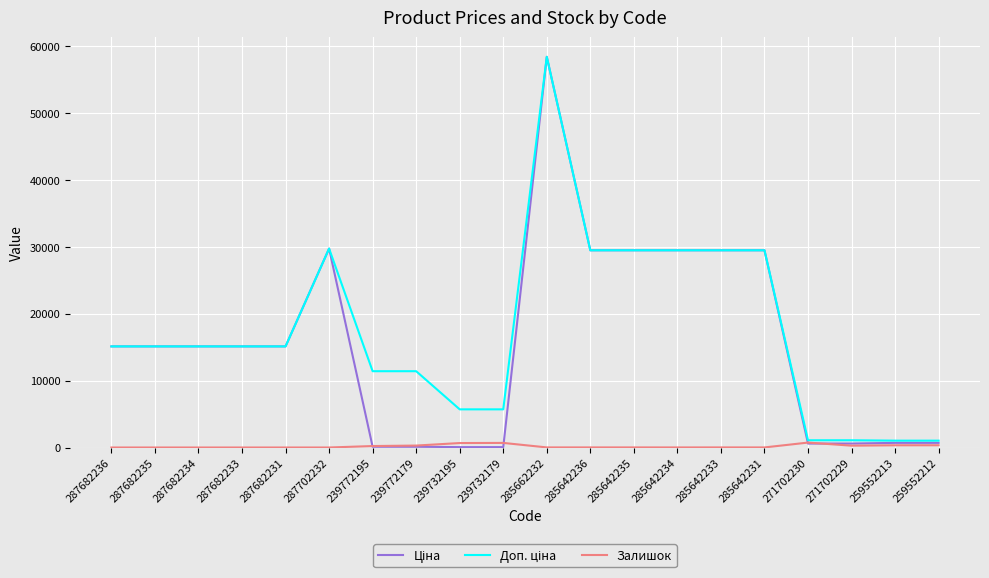

What is the difference between the maximum and minimum values in the Залишок series?

736.0